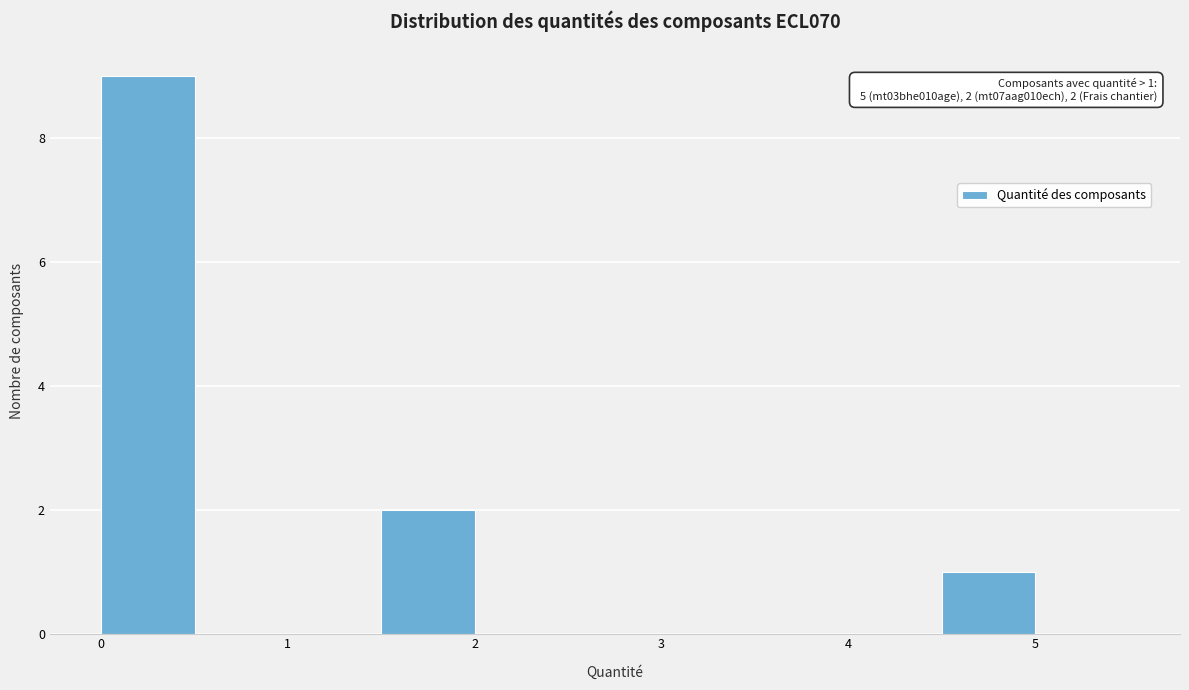

Over which range of the x-axis is the bar tallest?

0.0 to 0.5